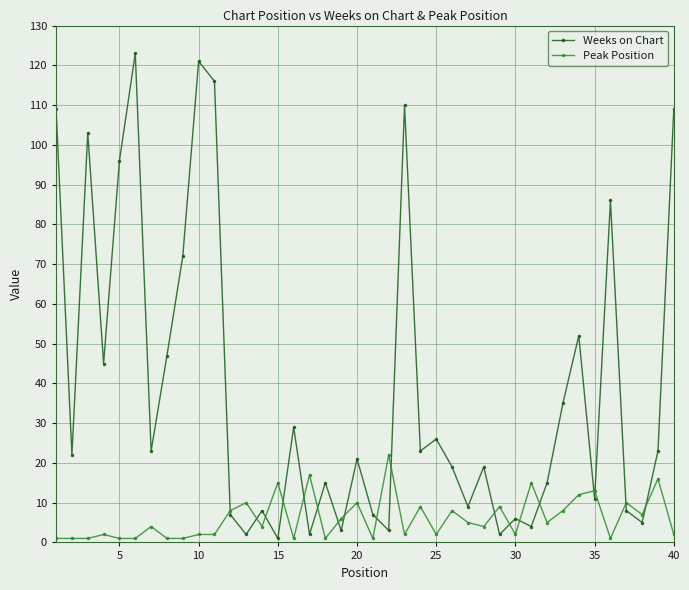

After their last crossing, which series has the higher values: Weeks on Chart or Peak Position?

Weeks on Chart